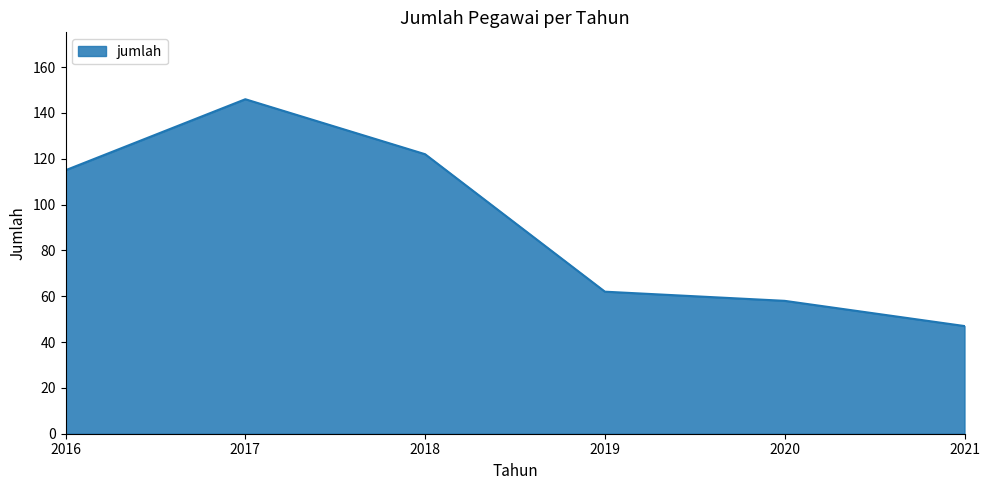

True or false: the data shows 171 at 2018.

False